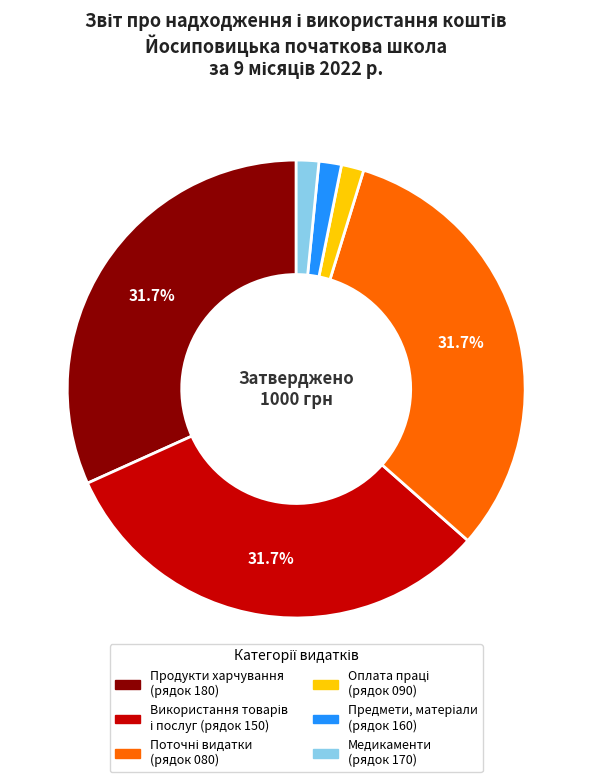

How many slices are in this pie chart?

6